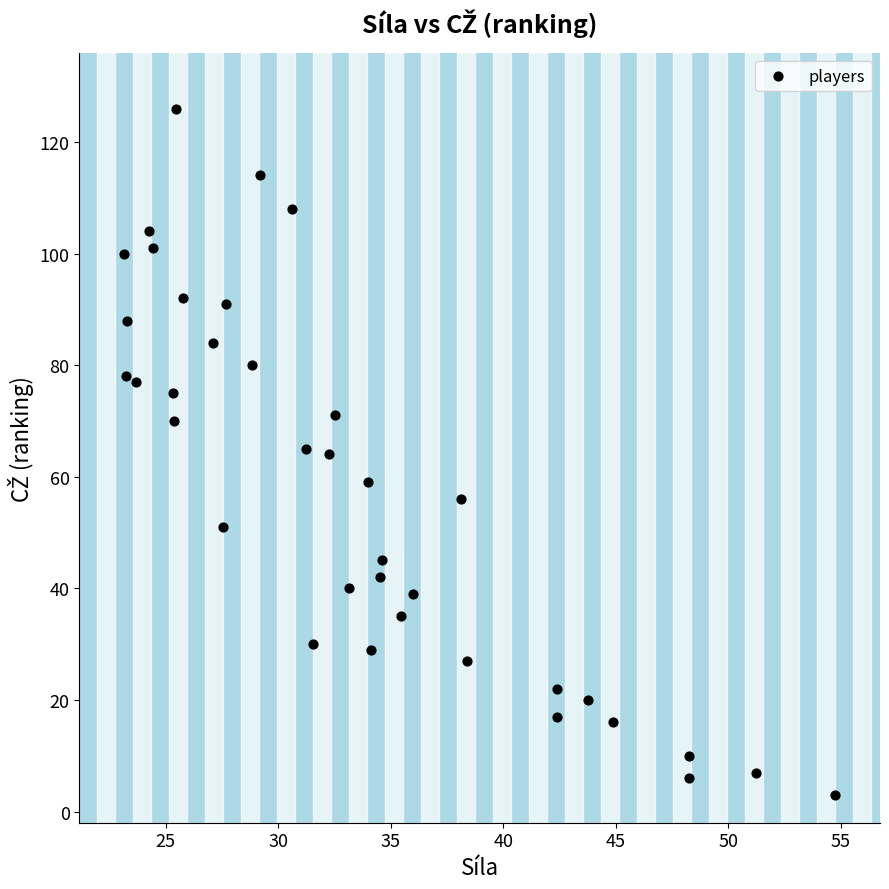

What is the range of Y values (max minus min)?

123